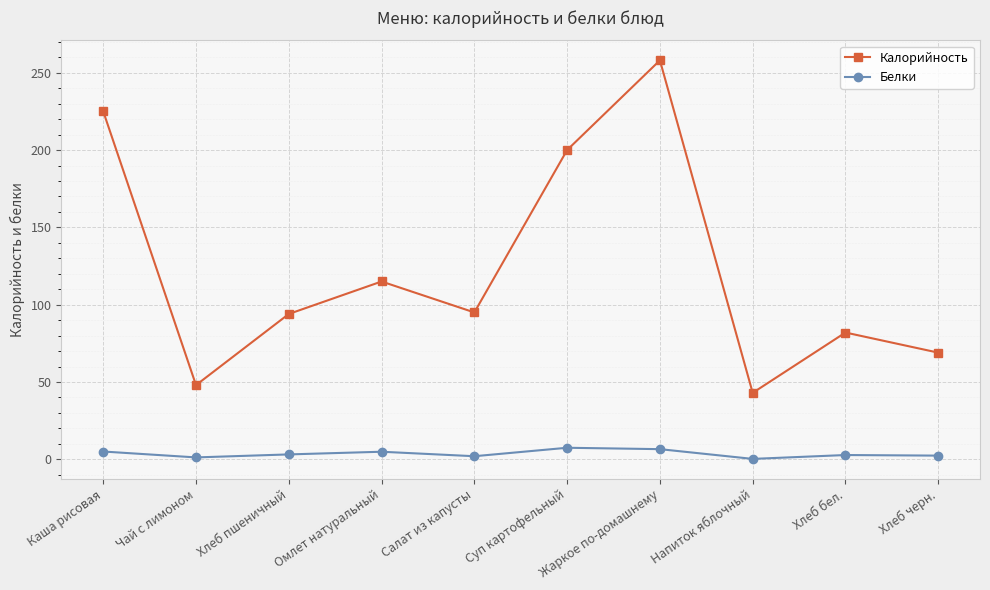

True or false: Белки and Калорийность cross at least once.

False